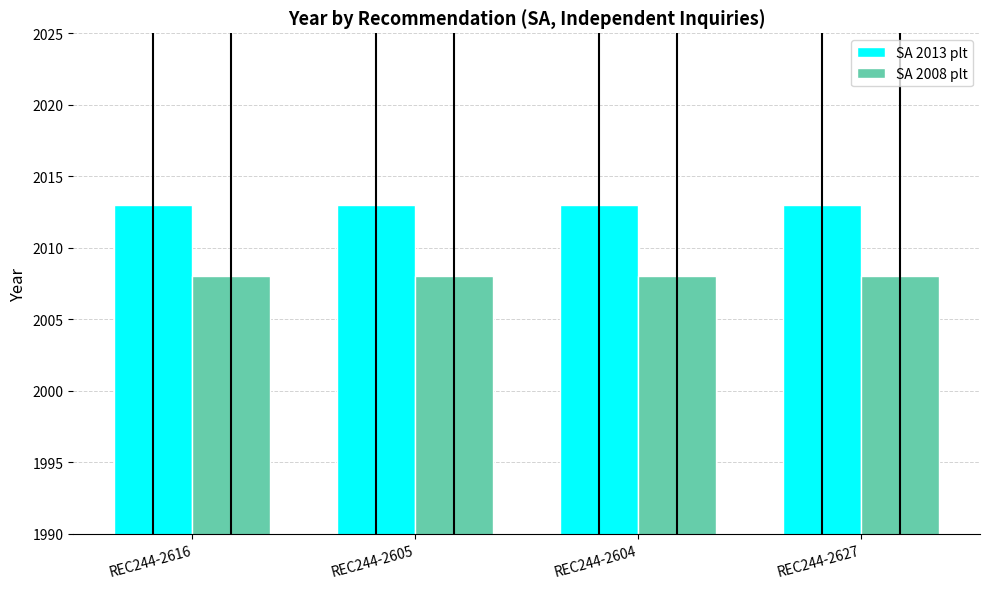

Rank the series by their maximum value, from lowest to highest.

SA 2008 plt, SA 2013 plt